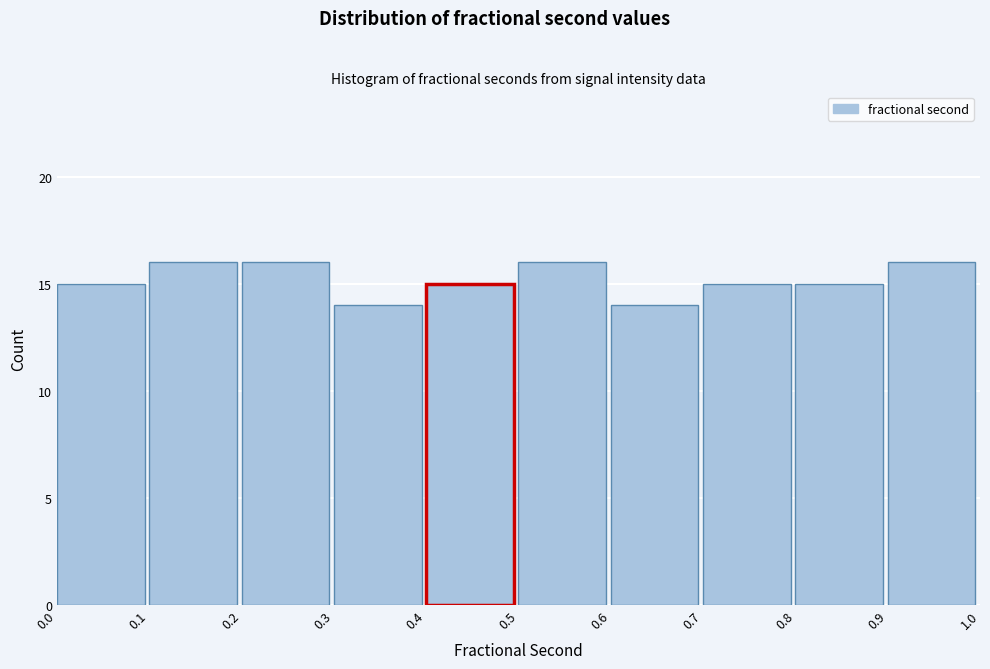

How tall is the bar that spans 0.0 to 0.1 on the x-axis? The values are not printed on the chart, so give them approximately, as read against the axis.

15